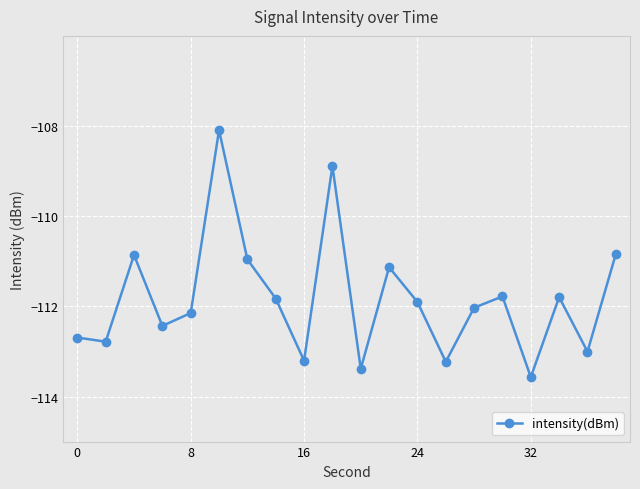

Does the chart display data point markers on the line(s)?

Yes